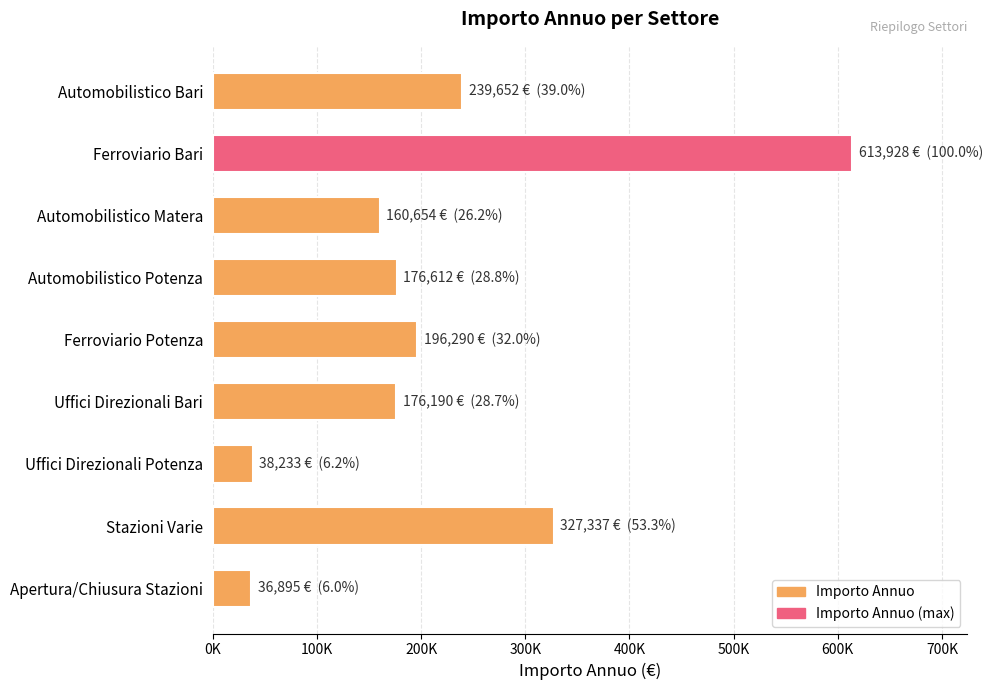

How many bars are there in total?

9